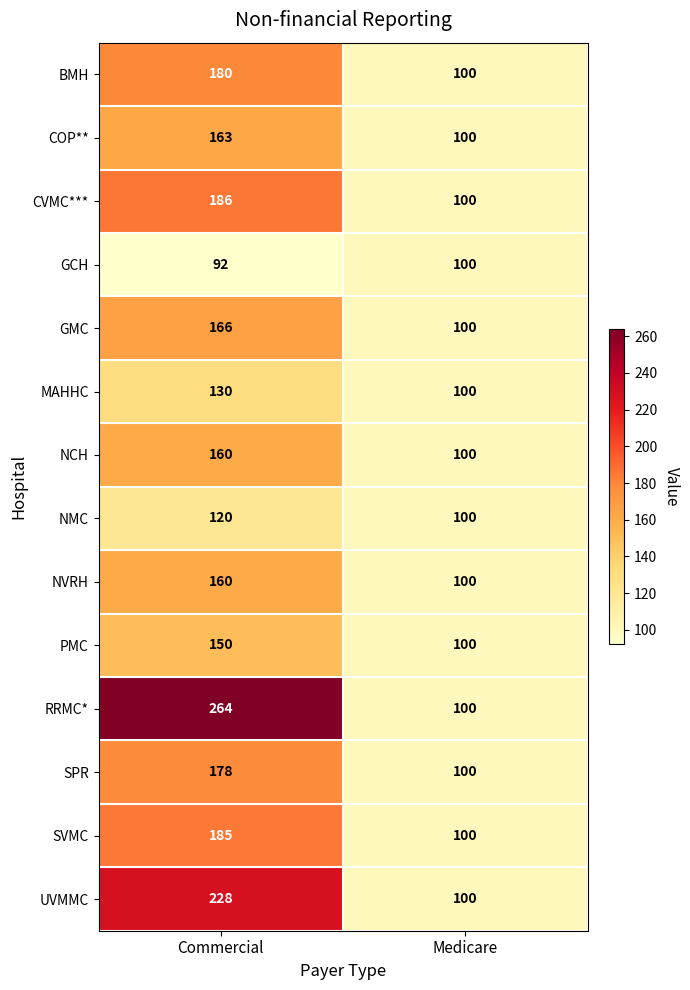

Which series has the largest range (max minus min)?

RRMC*